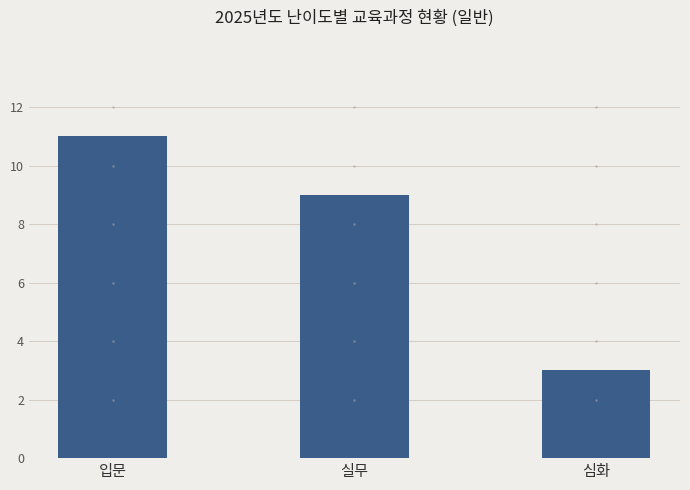

What is the sum of the values at 입문 and 실무?

20